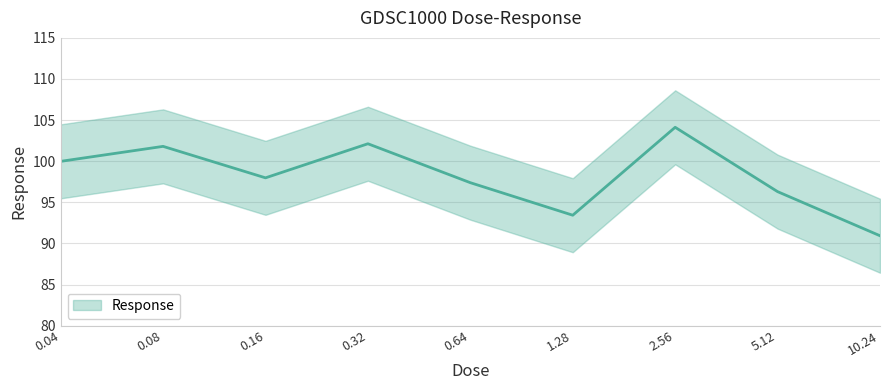

Is it true that the value at 0.04 is 169.7?

False